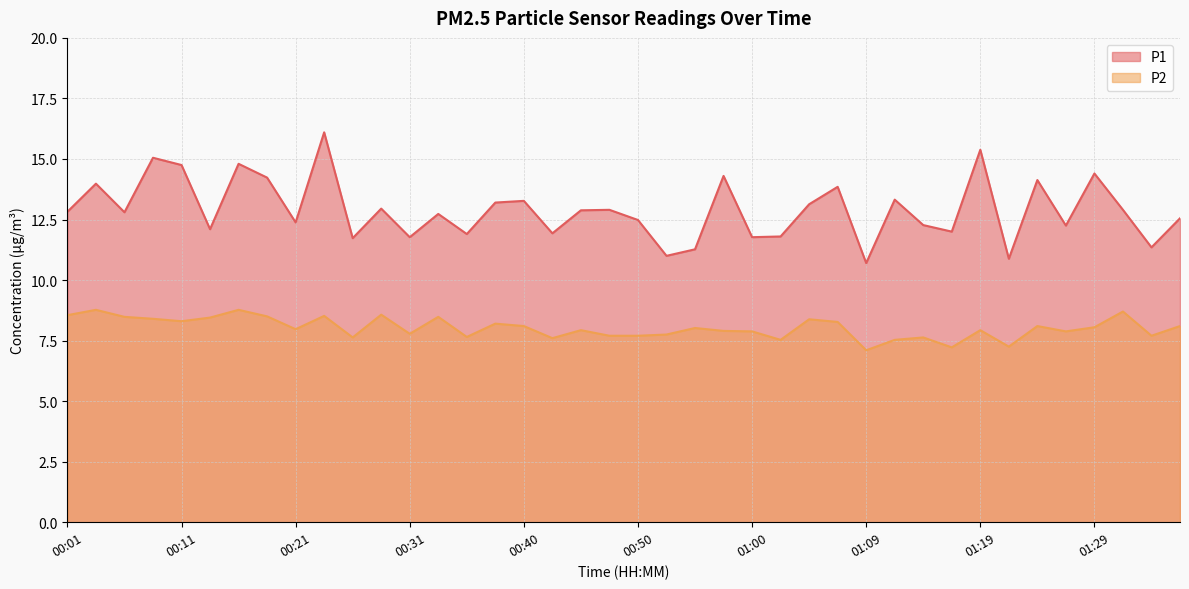

At which label does P1 first exceed 12?

00:01